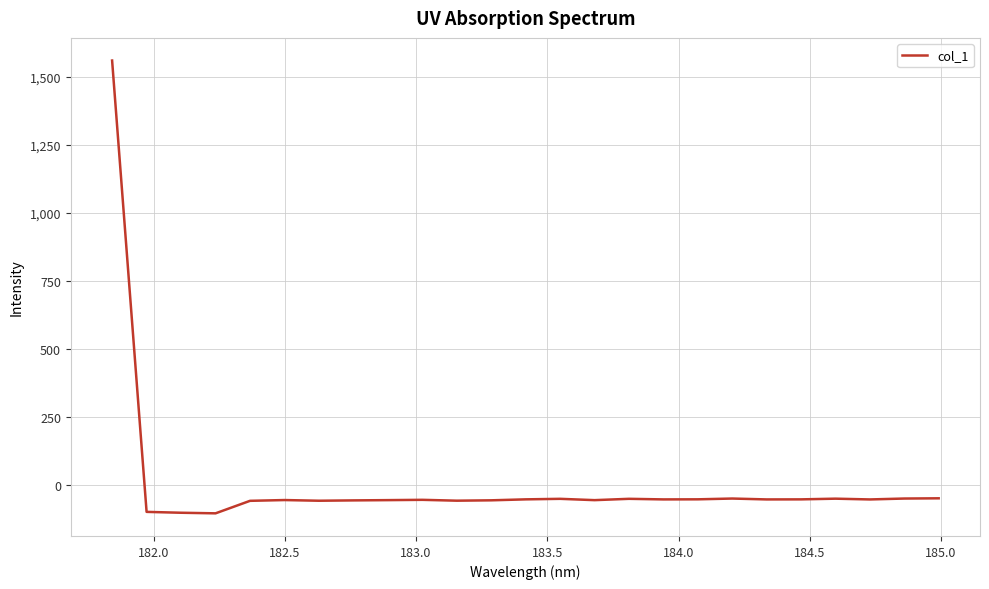

What is the smallest value displayed?

-105.5